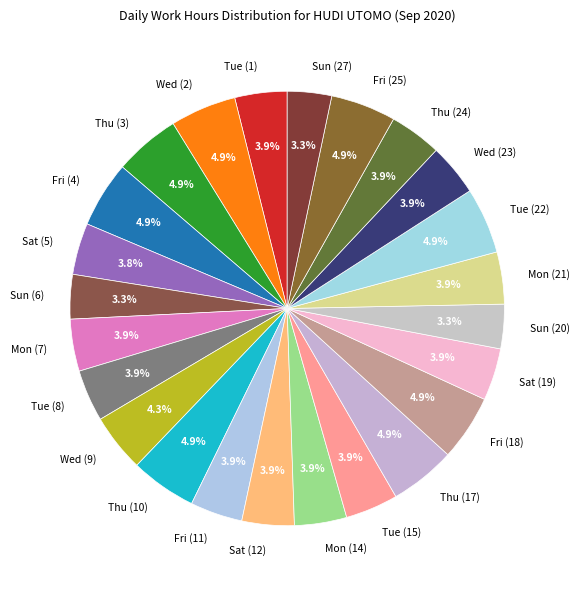

Is Sun (27) the majority of the pie?

No